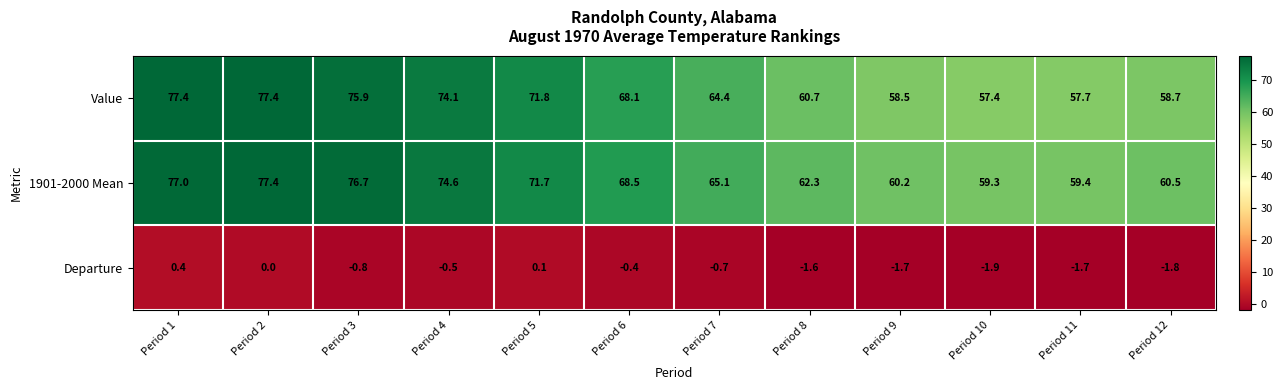

What is the difference between the maximum and minimum values in the Value series?

20.0